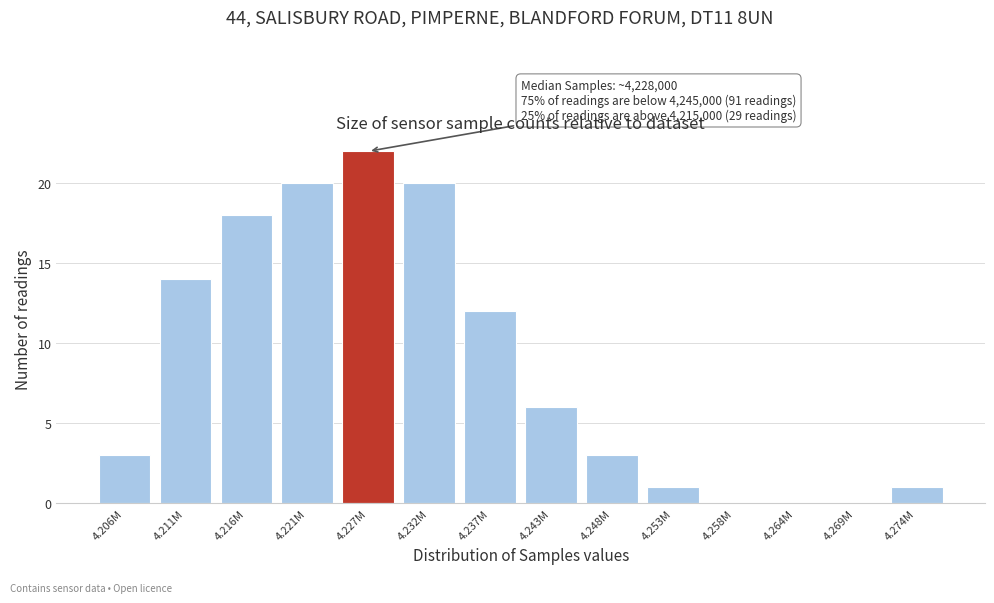

Reading left to right, extract all data points from this chart.

4.206M=3	4.211M=14	4.216M=18	4.221M=20	4.227M=22	4.232M=20	4.237M=12	4.243M=6	4.248M=3	4.253M=1	4.258M=0	4.264M=0	4.269M=0	4.274M=1